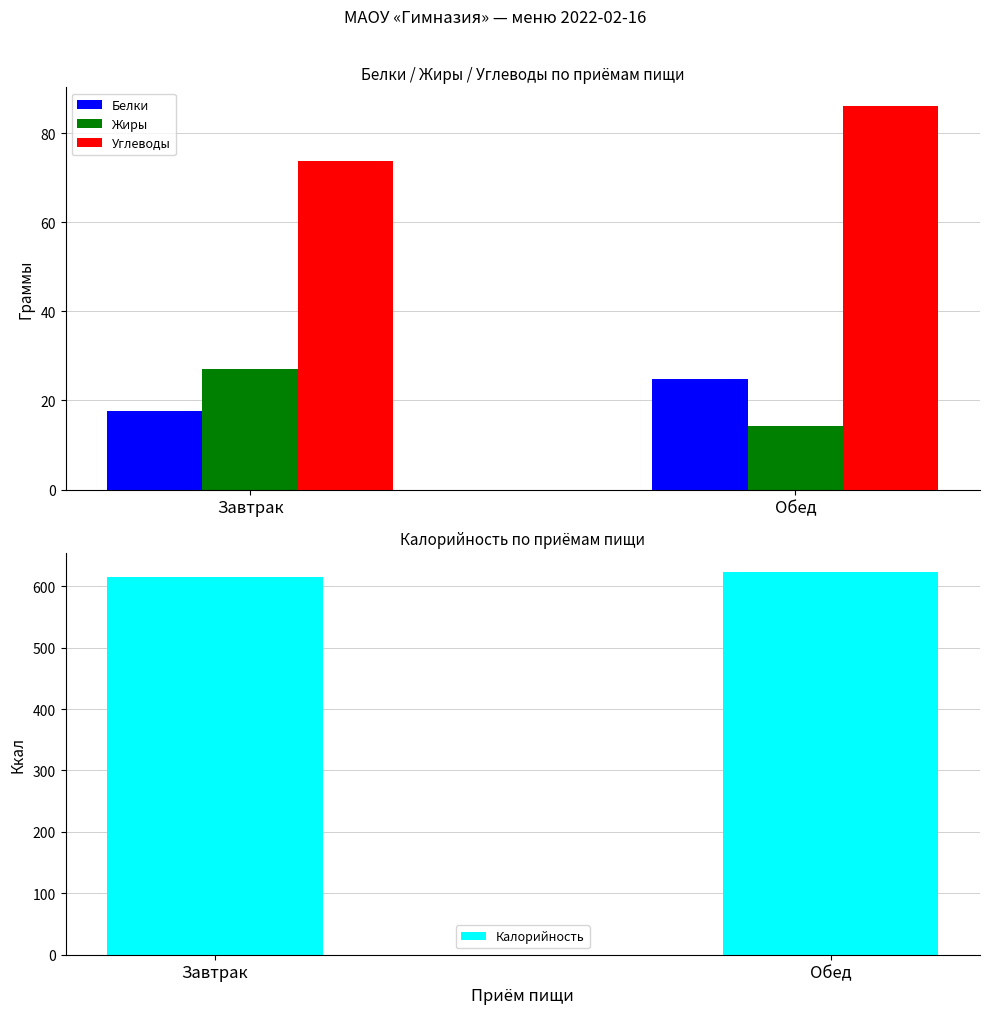

How many data points in Калорийность are less than 623?

1